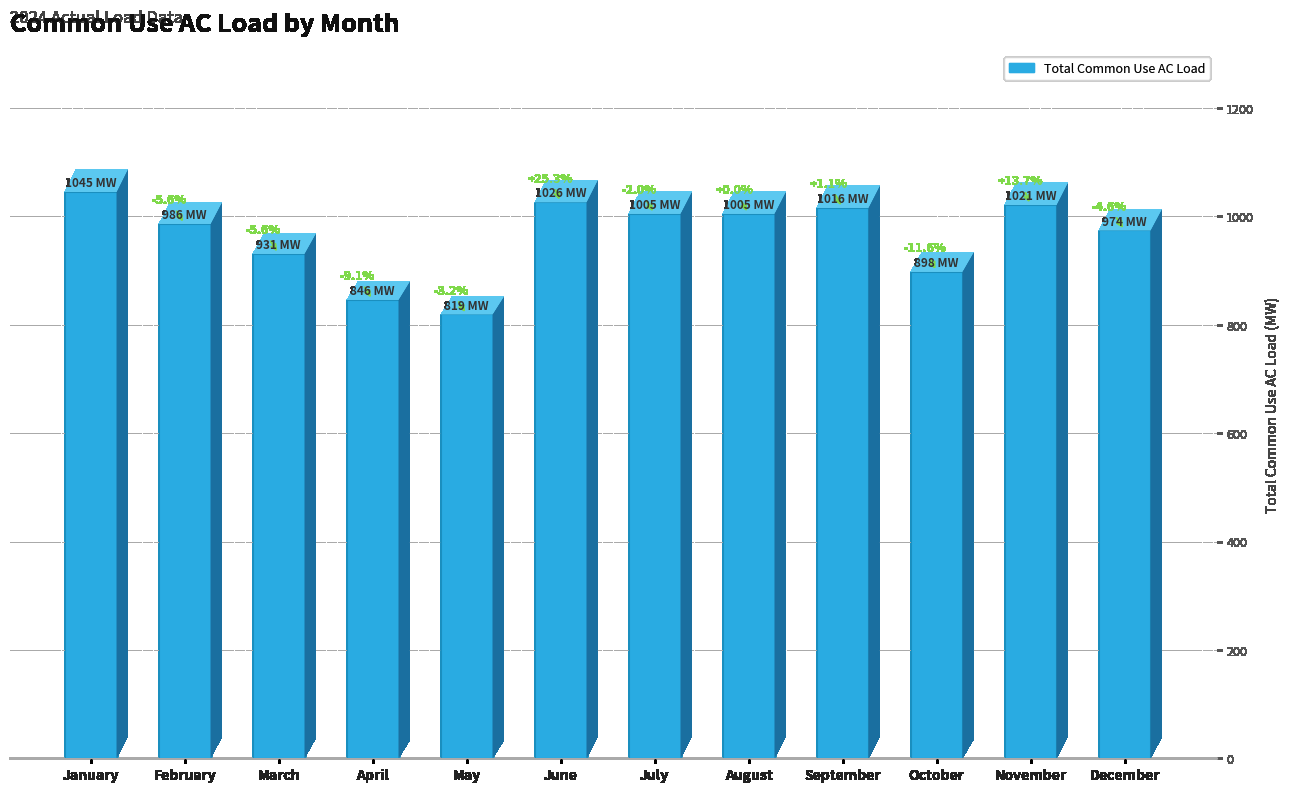

How many bars are there in total?

12